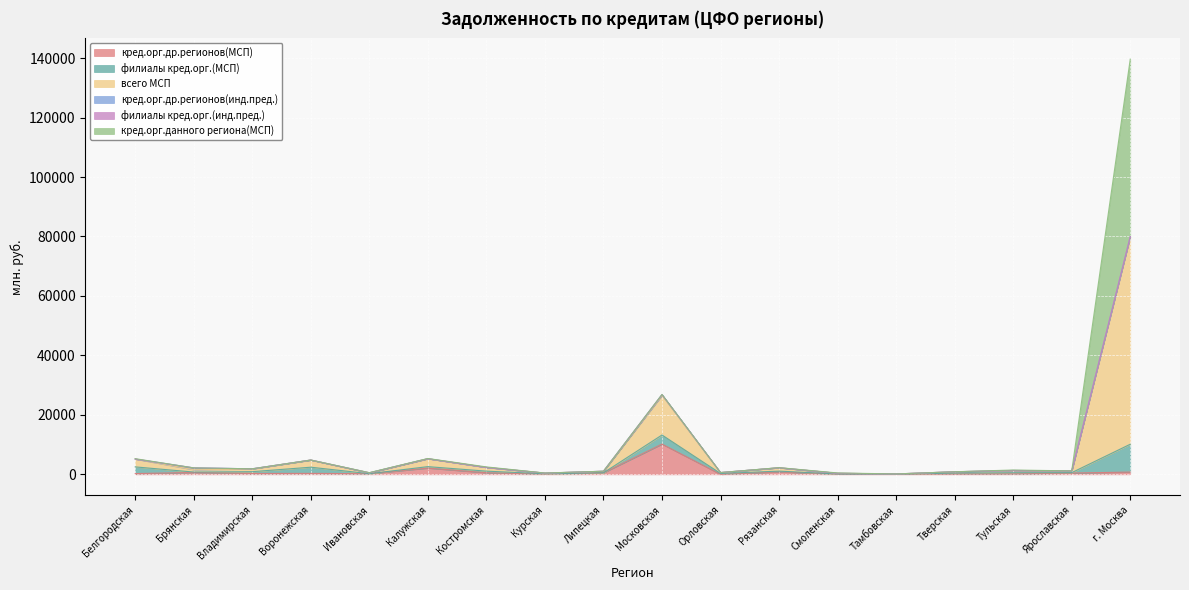

Reading left to right, what are all the values shown in this chart?

кред.орг.др.регионов(МСП): 254	643	293	321	224	2112	536	114	514	10180	16	829	66	70	116	150	439	767
филиалы кред.орг.(МСП): 2259	130	610	2085	0	486	543	85	0	3057	284	258	56	0	318	404	134	9362
всего МСП: 2620	773	903	2406	278	2664	1252	223	514	13287	300	1127	234	70	435	709	576	69816
кред.орг.др.регионов(инд.пред.): 1	621	63	0	18	0	0	0	22	295	0	1	0	0	0	43	9	0
филиалы кред.орг.(инд.пред.): 34	0	0	3	0	0	0	0	0	8	0	1	0	0	0	0	3	7
кред.орг.данного региона(МСП): 107	0	0	0	54	66	173	24	0	50	0	40	112	0	1	155	3	59687